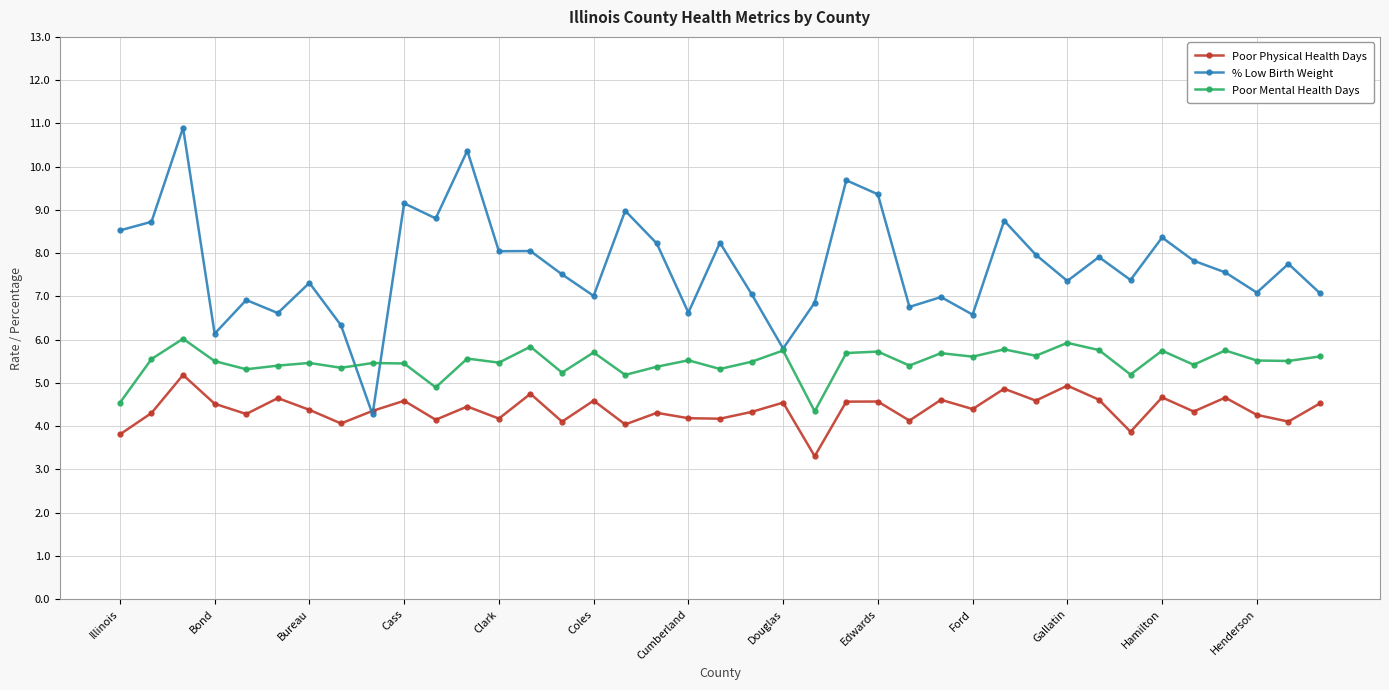

What is the value of the Poor Physical Health Days point at the 6th from the left?

4.6